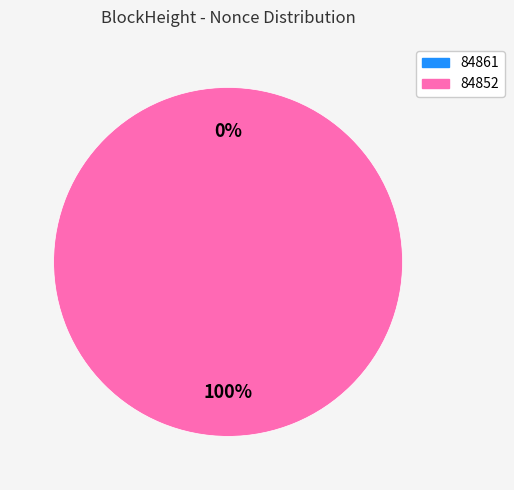

Count the number of slices in the pie.

2